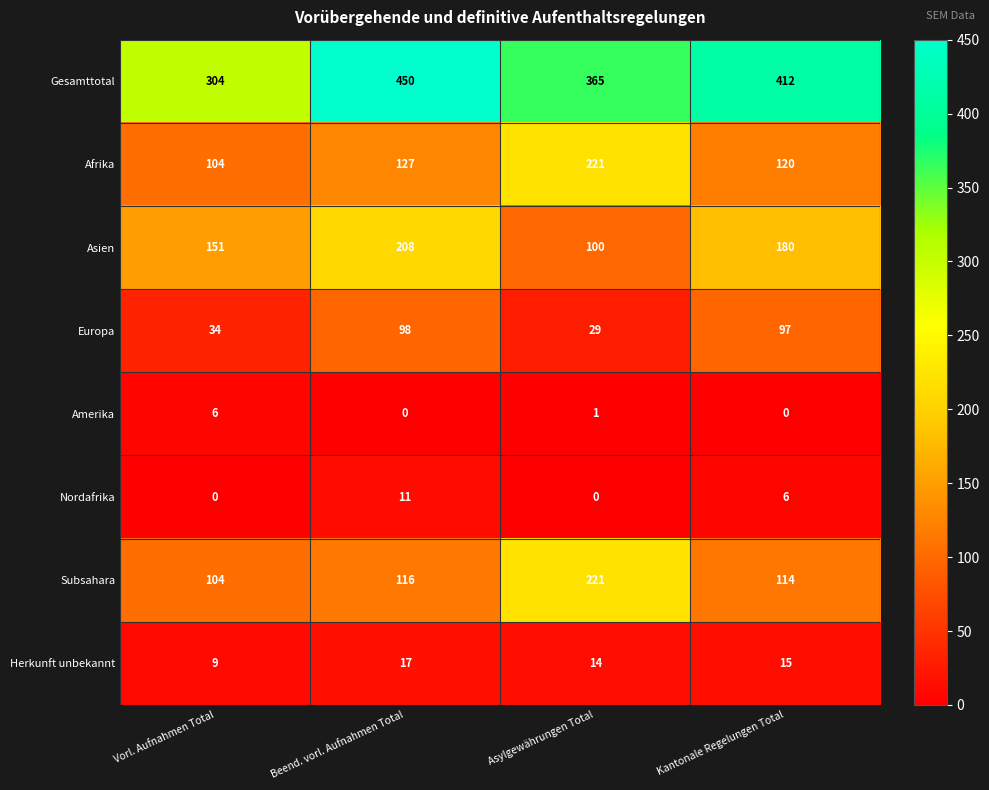

What is the sum of the Asien values at Asylgewährungen Total and Vorl. Aufnahmen Total?

251